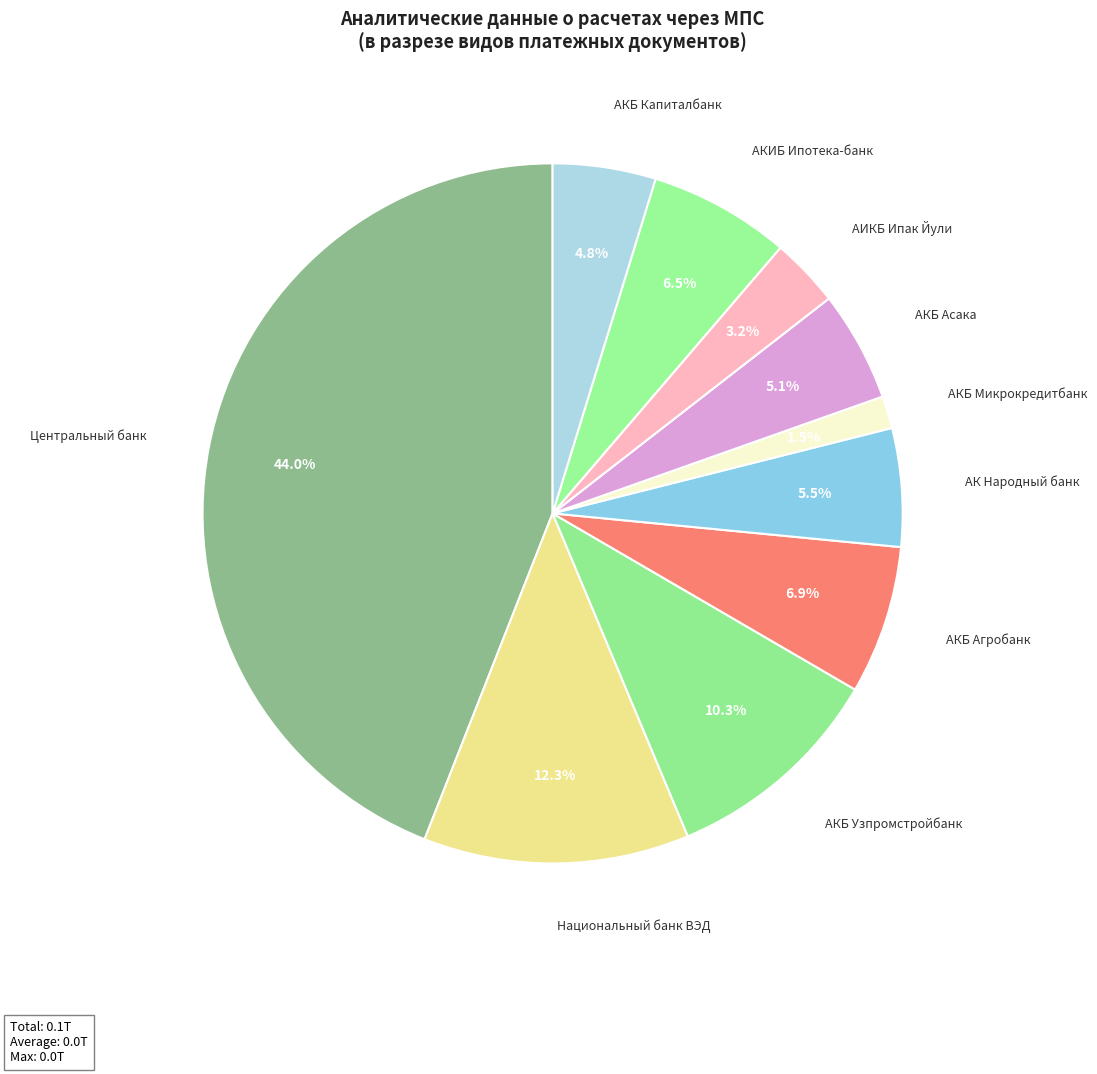

Does АКБ Асака account for over 50% of the chart?

No